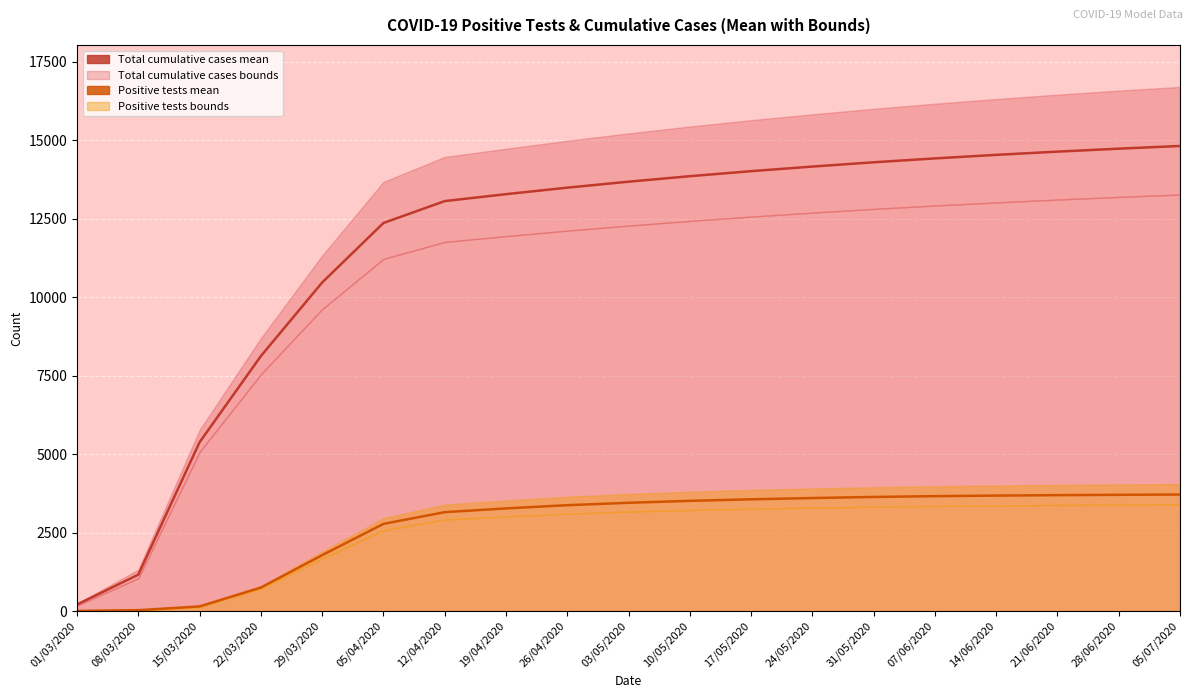

Which has a higher value, 31/05/2020 or 19/04/2020?

31/05/2020